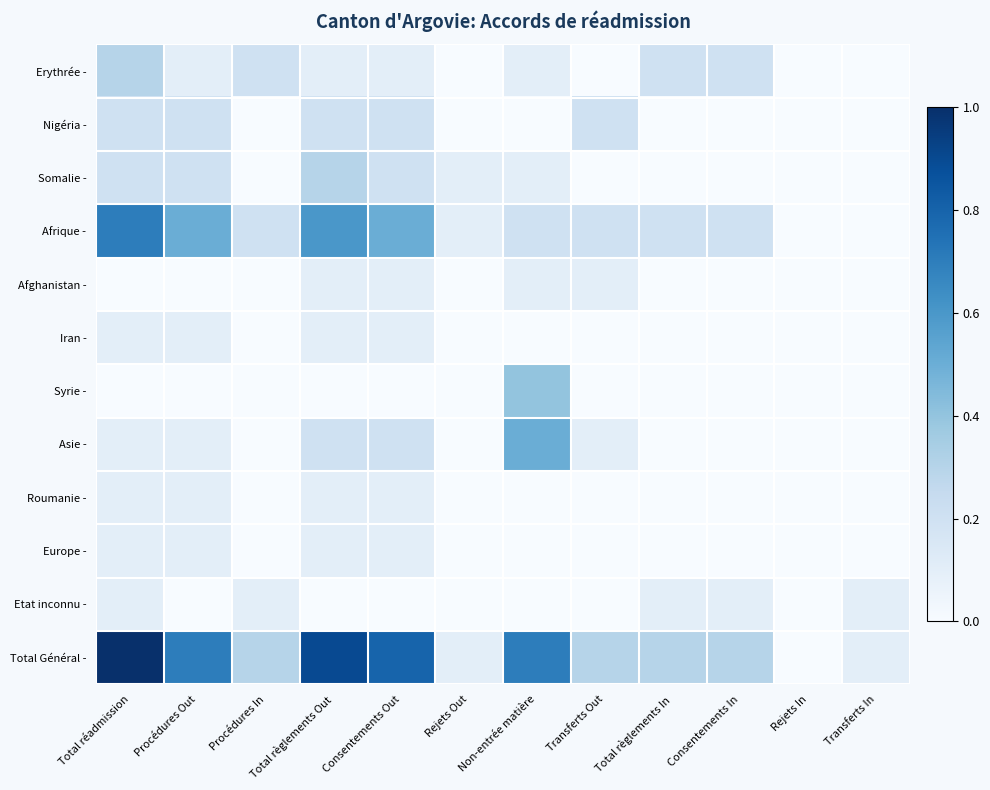

Reading right to left, transcribe all the data shown in this chart.

Erythrée -: Transferts In=0	Rejets In=0	Consentements In=2	Total règlements In=2	Transferts Out=0	Non-entrée matière=1	Rejets Out=0	Consentements Out=1	Total règlements Out=1	Procédures In=2	Procédures Out=1	Total réadmission=3
Nigéria -: Transferts In=0	Rejets In=0	Consentements In=0	Total règlements In=0	Transferts Out=2	Non-entrée matière=0	Rejets Out=0	Consentements Out=2	Total règlements Out=2	Procédures In=0	Procédures Out=2	Total réadmission=2
Somalie -: Transferts In=0	Rejets In=0	Consentements In=0	Total règlements In=0	Transferts Out=0	Non-entrée matière=1	Rejets Out=1	Consentements Out=2	Total règlements Out=3	Procédures In=0	Procédures Out=2	Total réadmission=2
Afrique -: Transferts In=0	Rejets In=0	Consentements In=2	Total règlements In=2	Transferts Out=2	Non-entrée matière=2	Rejets Out=1	Consentements Out=5	Total règlements Out=6	Procédures In=2	Procédures Out=5	Total réadmission=7
Afghanistan -: Transferts In=0	Rejets In=0	Consentements In=0	Total règlements In=0	Transferts Out=1	Non-entrée matière=1	Rejets Out=0	Consentements Out=1	Total règlements Out=1	Procédures In=0	Procédures Out=0	Total réadmission=0
Iran -: Transferts In=0	Rejets In=0	Consentements In=0	Total règlements In=0	Transferts Out=0	Non-entrée matière=0	Rejets Out=0	Consentements Out=1	Total règlements Out=1	Procédures In=0	Procédures Out=1	Total réadmission=1
Syrie -: Transferts In=0	Rejets In=0	Consentements In=0	Total règlements In=0	Transferts Out=0	Non-entrée matière=4	Rejets Out=0	Consentements Out=0	Total règlements Out=0	Procédures In=0	Procédures Out=0	Total réadmission=0
Asie -: Transferts In=0	Rejets In=0	Consentements In=0	Total règlements In=0	Transferts Out=1	Non-entrée matière=5	Rejets Out=0	Consentements Out=2	Total règlements Out=2	Procédures In=0	Procédures Out=1	Total réadmission=1
Roumanie -: Transferts In=0	Rejets In=0	Consentements In=0	Total règlements In=0	Transferts Out=0	Non-entrée matière=0	Rejets Out=0	Consentements Out=1	Total règlements Out=1	Procédures In=0	Procédures Out=1	Total réadmission=1
Europe -: Transferts In=0	Rejets In=0	Consentements In=0	Total règlements In=0	Transferts Out=0	Non-entrée matière=0	Rejets Out=0	Consentements Out=1	Total règlements Out=1	Procédures In=0	Procédures Out=1	Total réadmission=1
Etat inconnu -: Transferts In=1	Rejets In=0	Consentements In=1	Total règlements In=1	Transferts Out=0	Non-entrée matière=0	Rejets Out=0	Consentements Out=0	Total règlements Out=0	Procédures In=1	Procédures Out=0	Total réadmission=1
Total Général -: Transferts In=1	Rejets In=0	Consentements In=3	Total règlements In=3	Transferts Out=3	Non-entrée matière=7	Rejets Out=1	Consentements Out=8	Total règlements Out=9	Procédures In=3	Procédures Out=7	Total réadmission=10